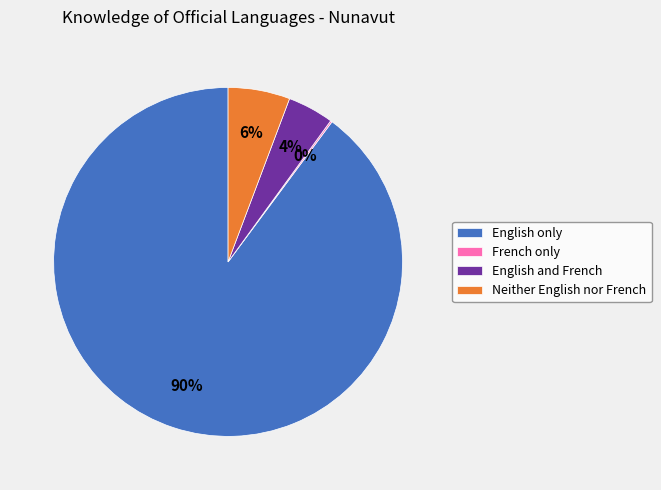

Does English and French account for over 50% of the chart?

No